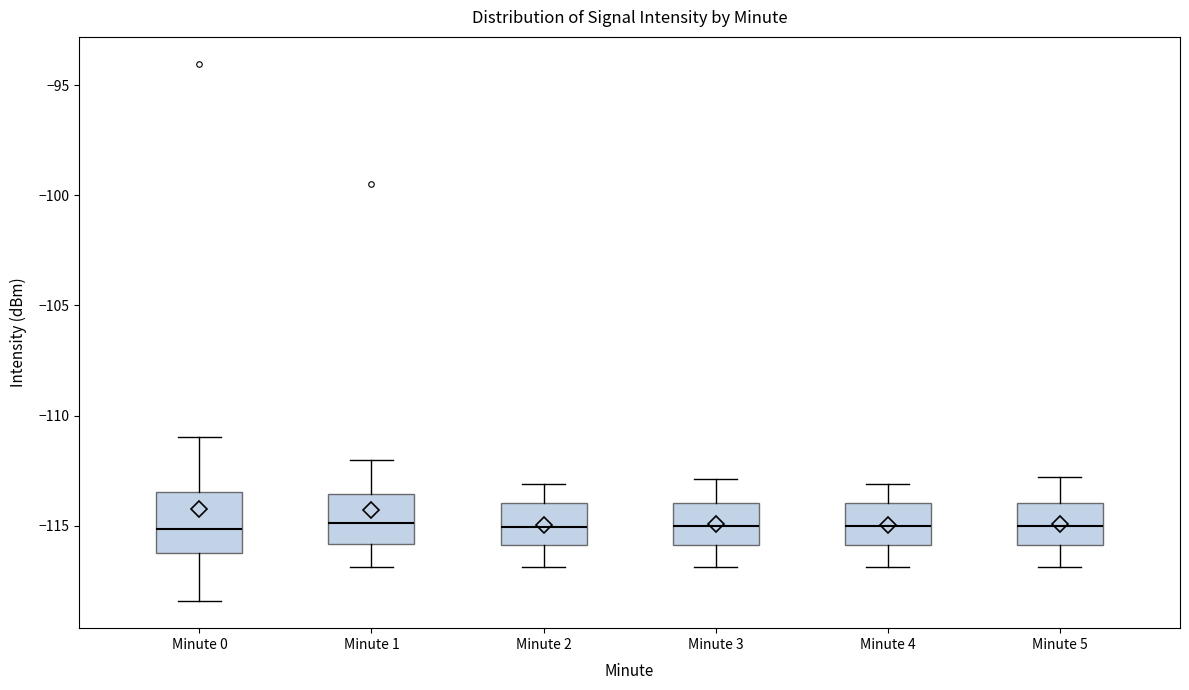

Reading left to right, transcribe this box plot: for each box, give where its median line is, the range the box spans, and where its two whiskers end, as read against the y-axis. The values are not printed on the chart, so give them approximately, as read against the axis.

Minute 0: median -115.0, box -116.5 to -113.5, whiskers -118.5 to -111.0
Minute 1: median -115.0, box -116.0 to -113.5, whiskers -117.0 to -112.0
Minute 2: median -115.0, box -116.0 to -114.0, whiskers -117.0 to -113.0
Minute 3: median -115.0, box -116.0 to -114.0, whiskers -117.0 to -113.0
Minute 4: median -115.0, box -116.0 to -114.0, whiskers -117.0 to -113.0
Minute 5: median -115.0, box -116.0 to -114.0, whiskers -117.0 to -113.0